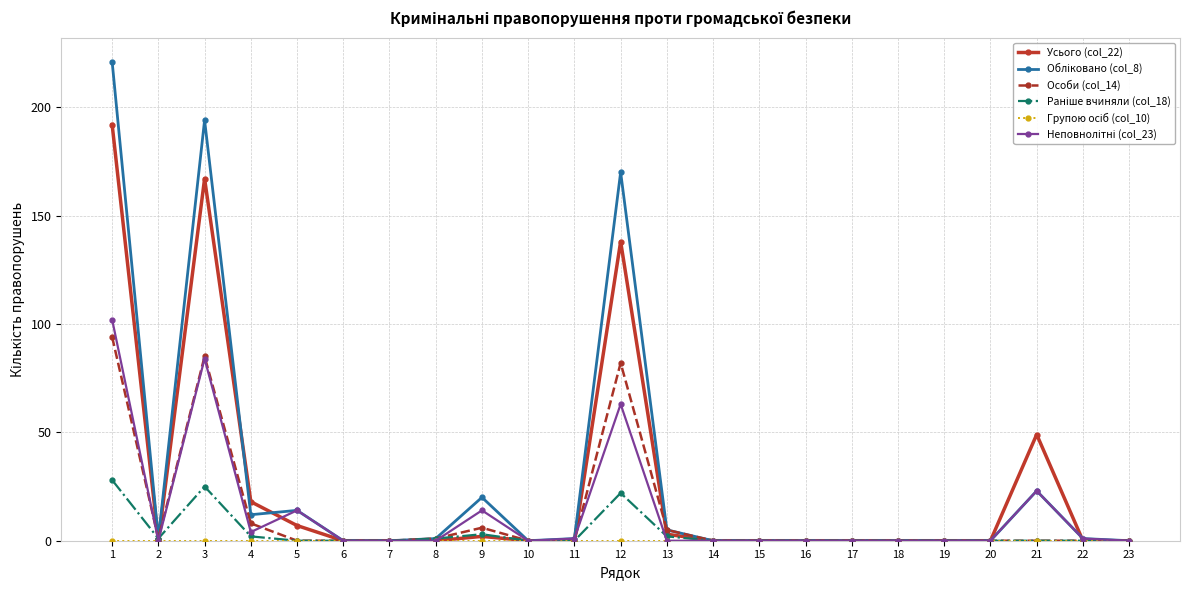

True or false: Особи (col_14) has more than 2 points higher than both neighbors.

True